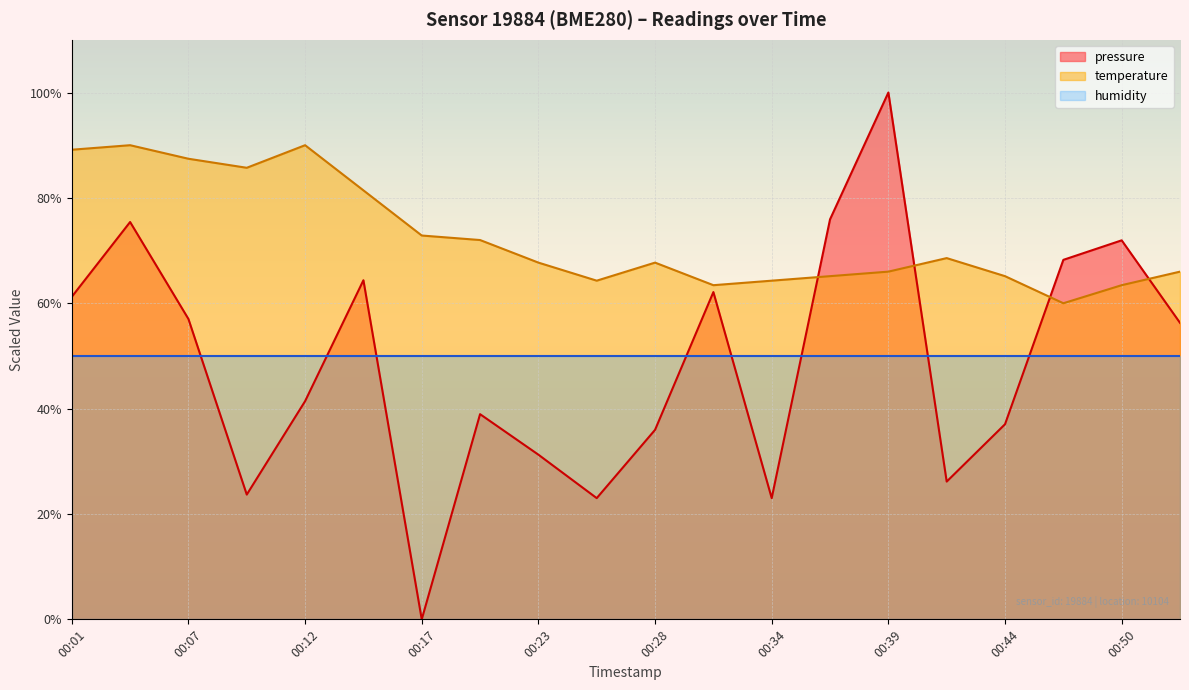

List the series in order of their overall mean, highest first.

temperature, pressure